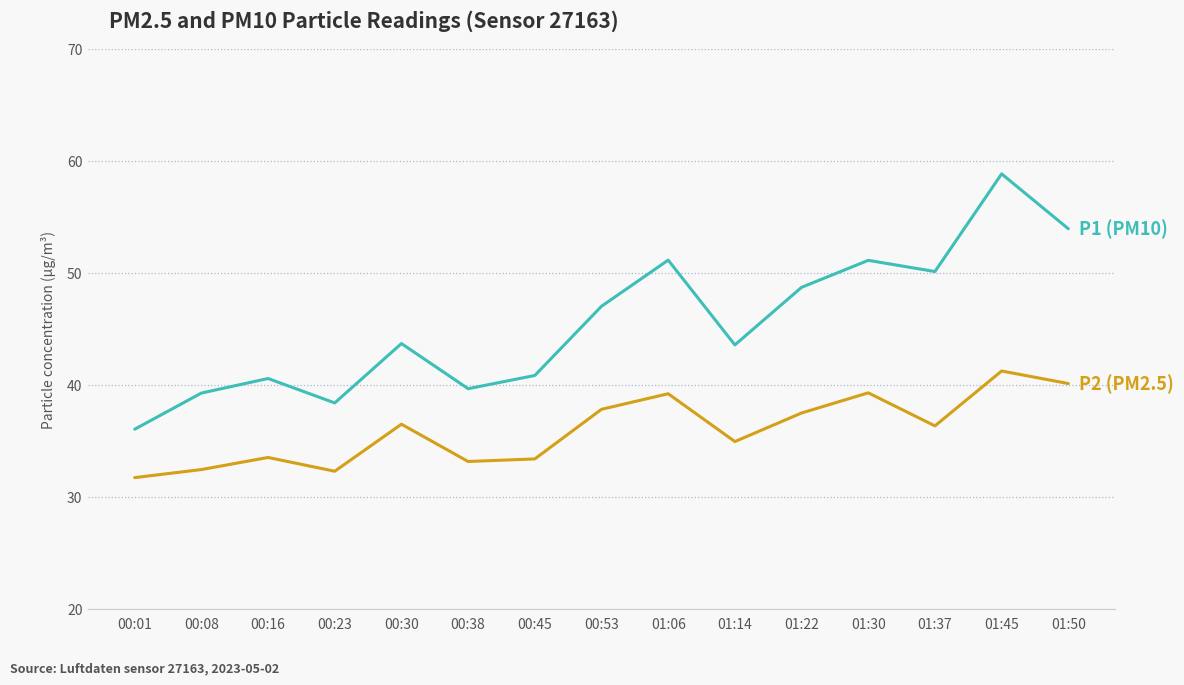

What position from the left is 01:45?

14